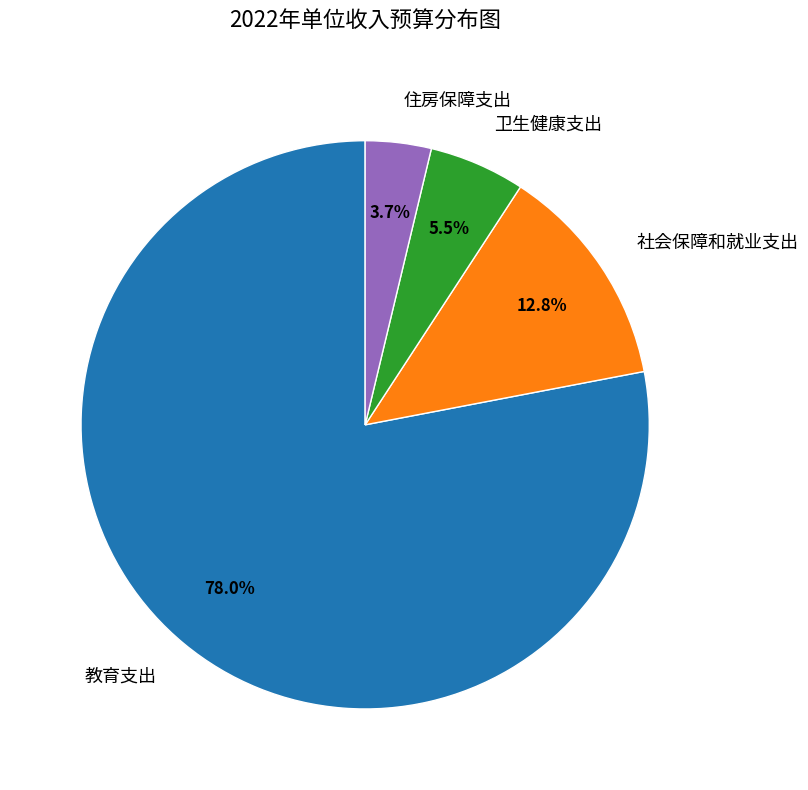

Is it true that 社会保障和就业支出 is 13% of the pie?

True